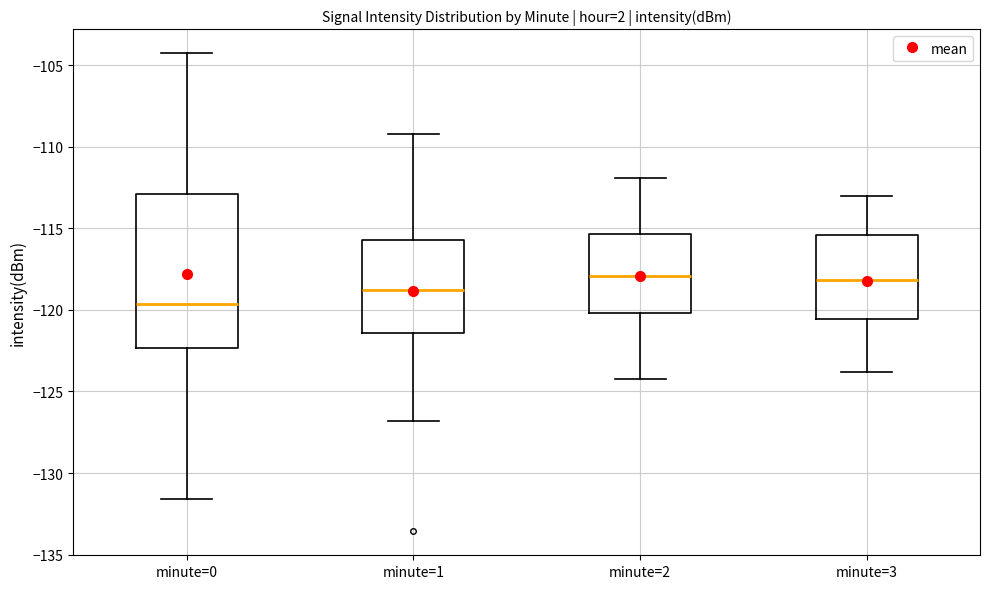

Which box's median line is the lowest?

minute=0